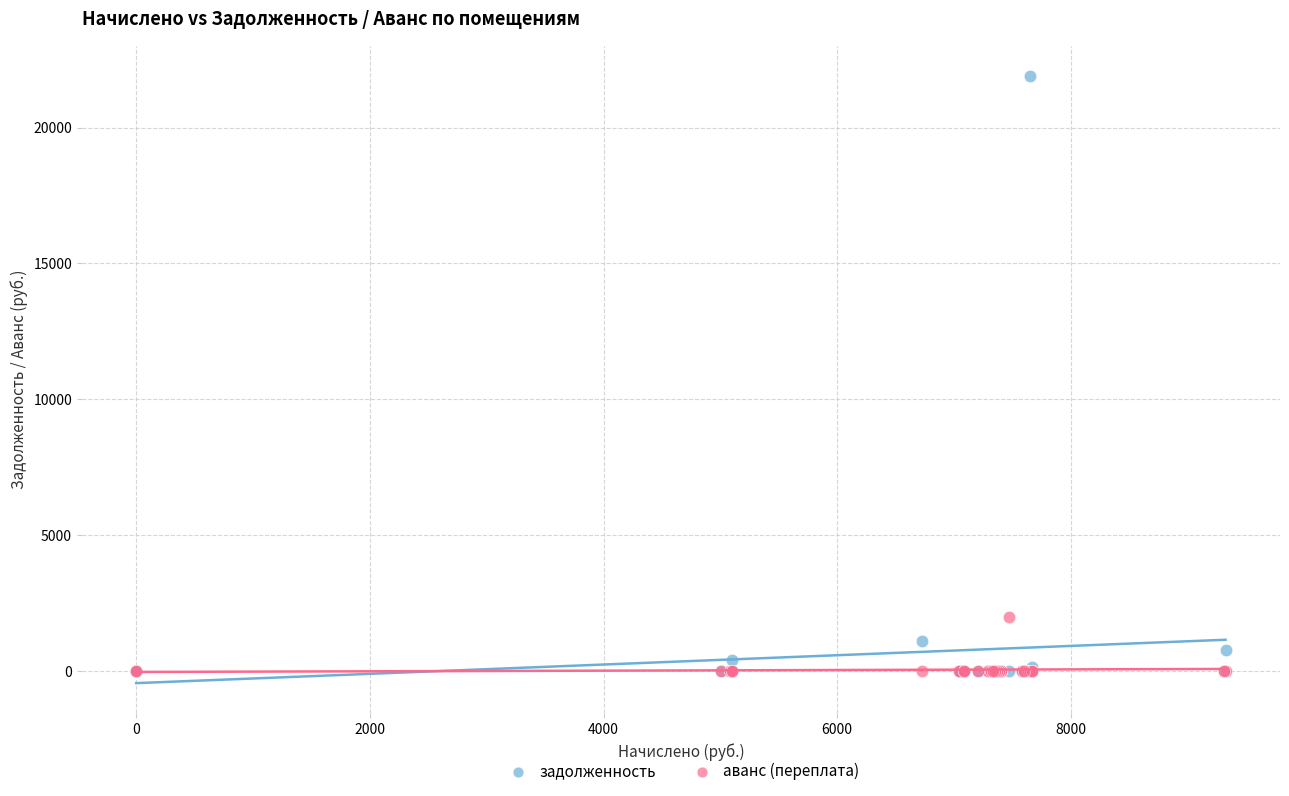

In the задолженность series, what Y value is closest to 10947?

1120.6